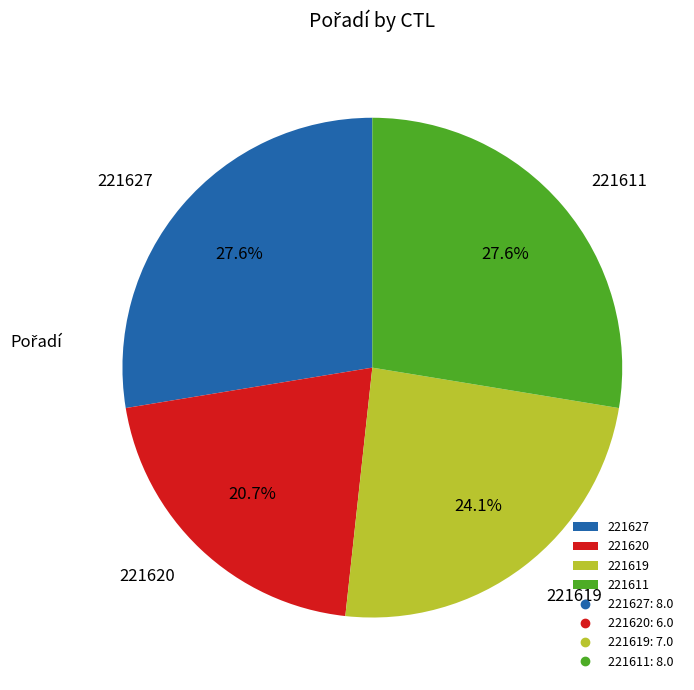

Which has a higher value, 221611 or 221620?

221611